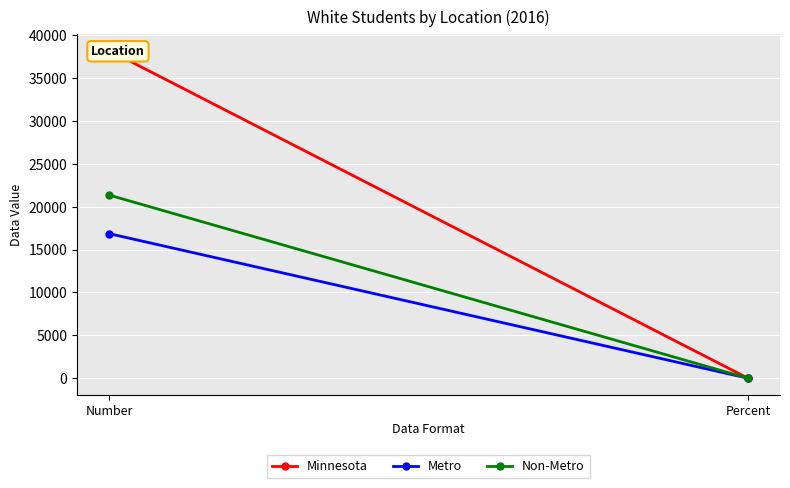

What is the label of the 1st point from the left?

Number